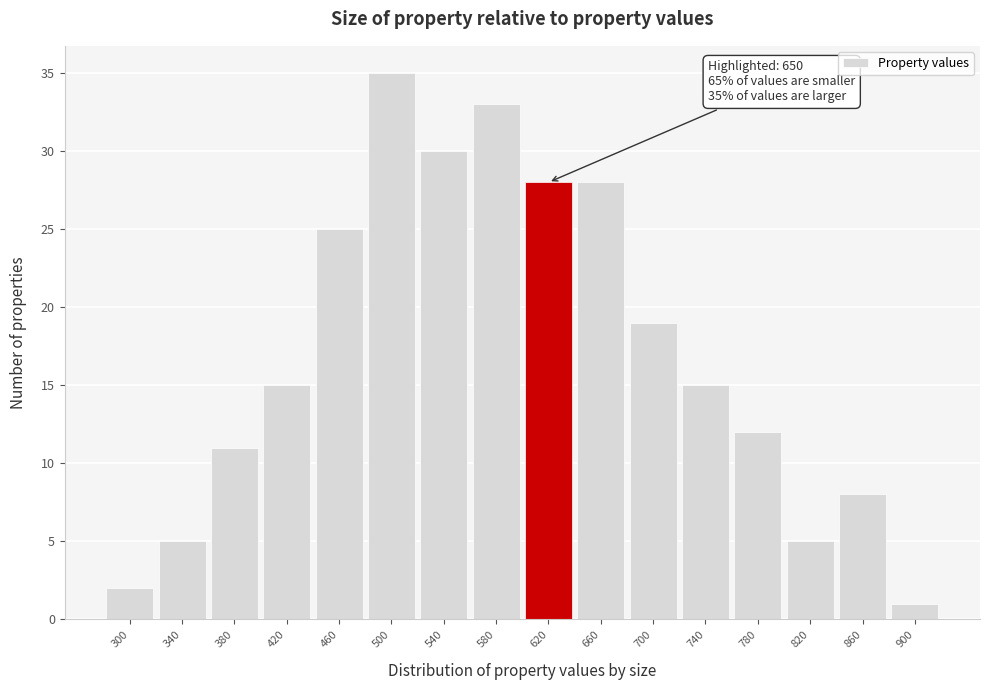

Reading right to left, transcribe all the data shown in this chart.

1	8	5	12	15	19	28	28	33	30	35	25	15	11	5	2